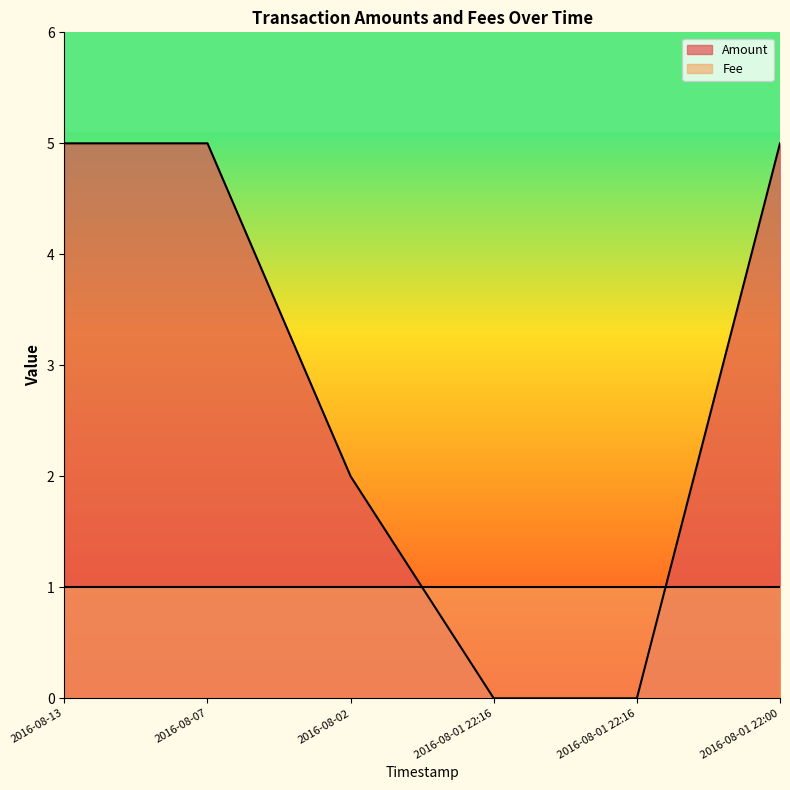

Between 2016-08-01 22:16 and 2016-08-01 22:16, which is larger?

2016-08-01 22:16